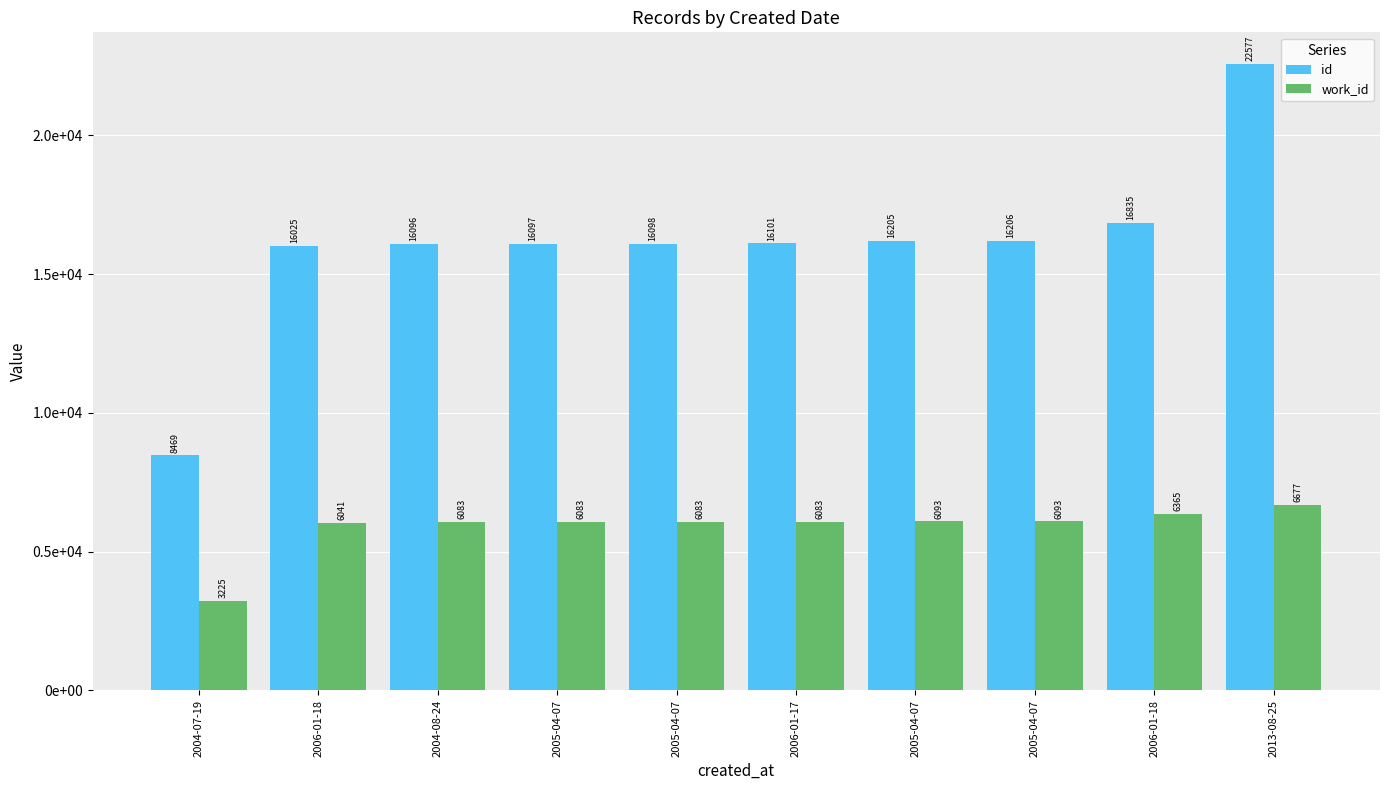

The work_id series shows 6083 at 2004-08-24. True or false?

True